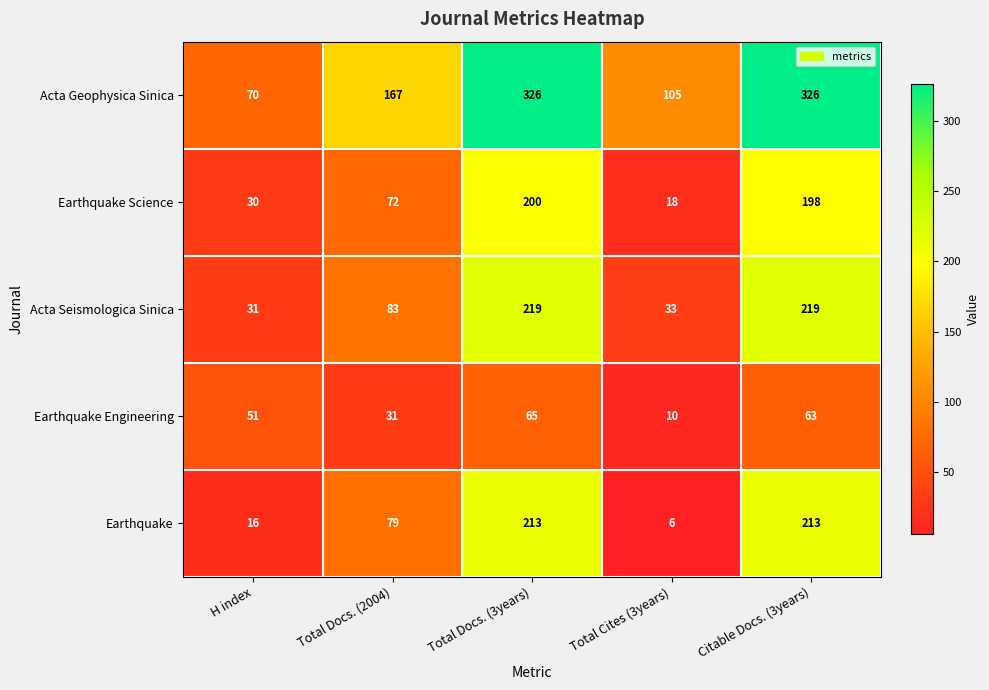

What value does the Earthquake Science series have at Citable Docs. (3years)?

198